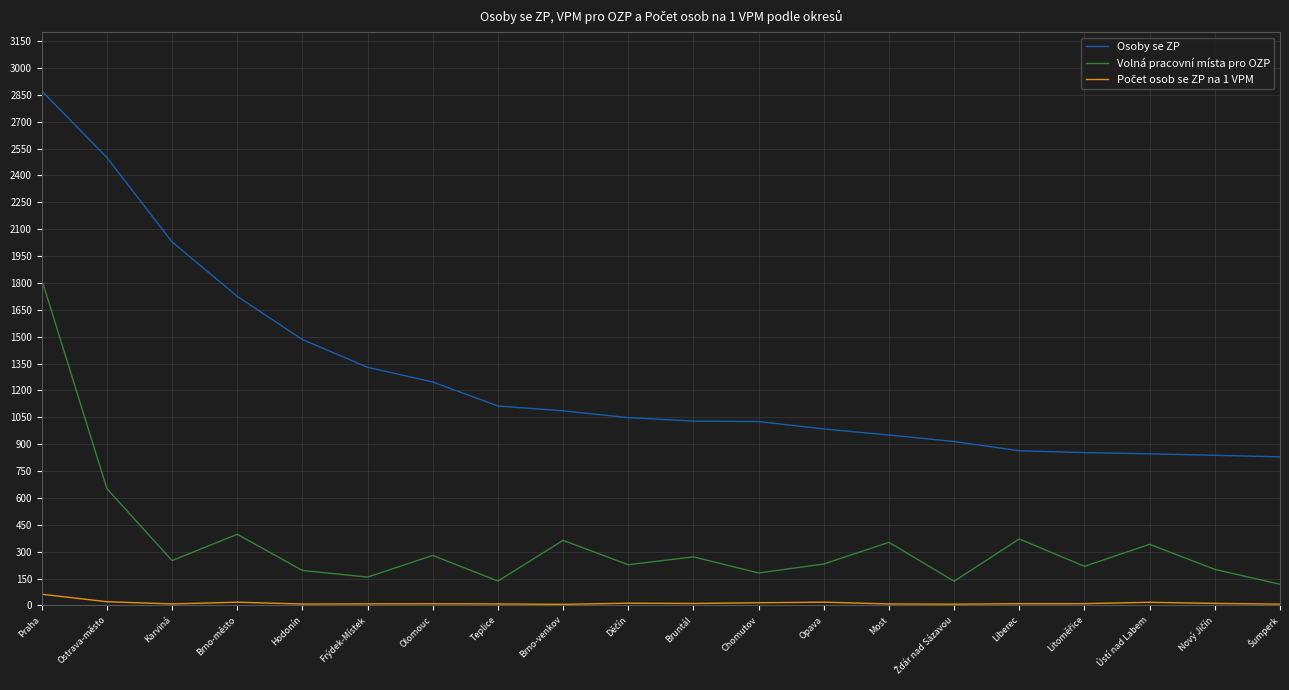

True or false: Osoby se ZP and Volná pracovní místa pro OZP cross at least once.

False